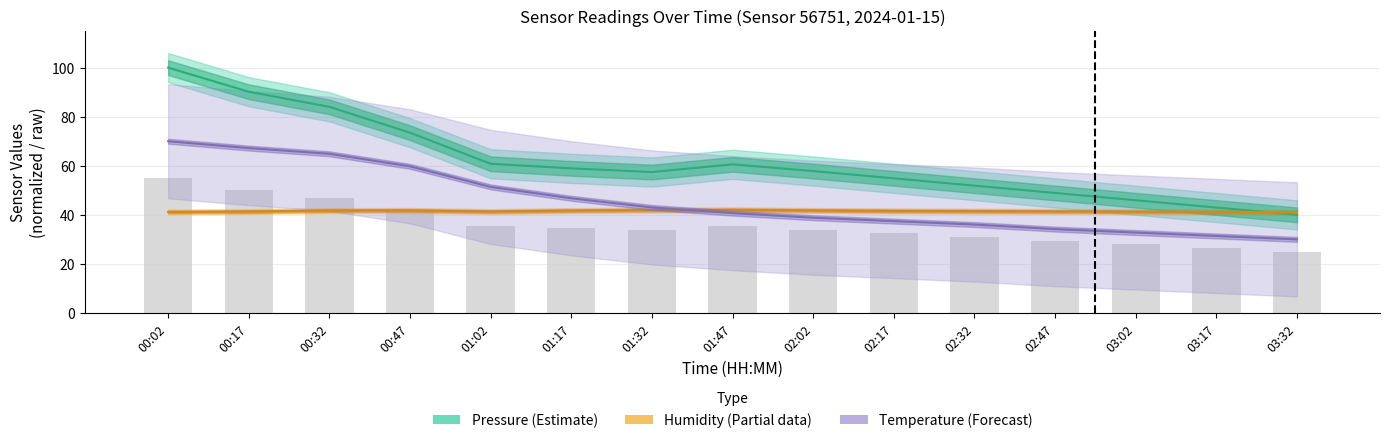

How many data points in Temperature (normalized) are less than 40?

7